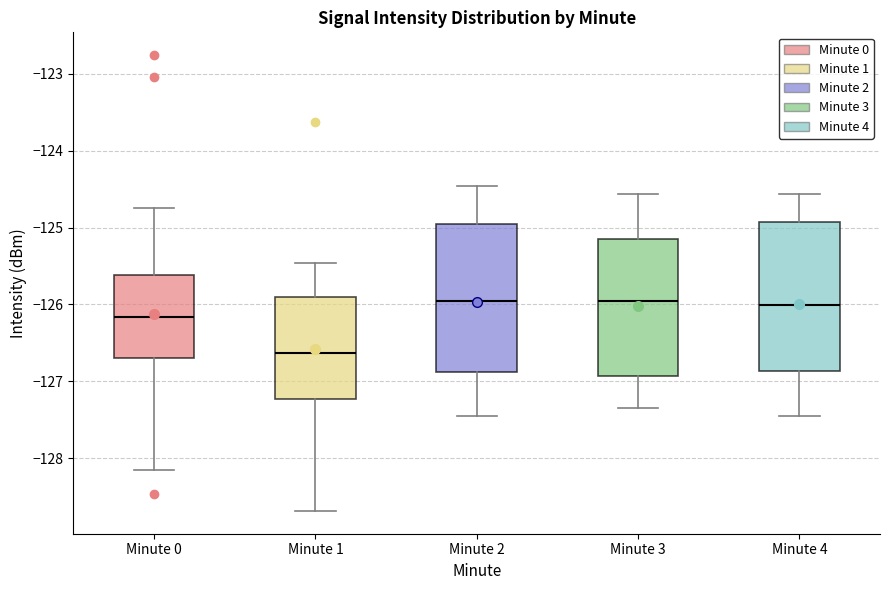

Reading left to right, read every box against the y-axis: the position of its median line, the range the box covers, and the ends of its whiskers. The values are not printed on the chart, so give them approximately, as read against the axis.

Minute 0: median -126.2, box -126.7 to -125.6, whiskers -128.2 to -124.7
Minute 1: median -126.6, box -127.2 to -125.9, whiskers -128.7 to -125.5
Minute 2: median -126.0, box -126.9 to -125.0, whiskers -127.5 to -124.5
Minute 3: median -126.0, box -126.9 to -125.2, whiskers -127.3 to -124.6
Minute 4: median -126.0, box -126.9 to -124.9, whiskers -127.5 to -124.6